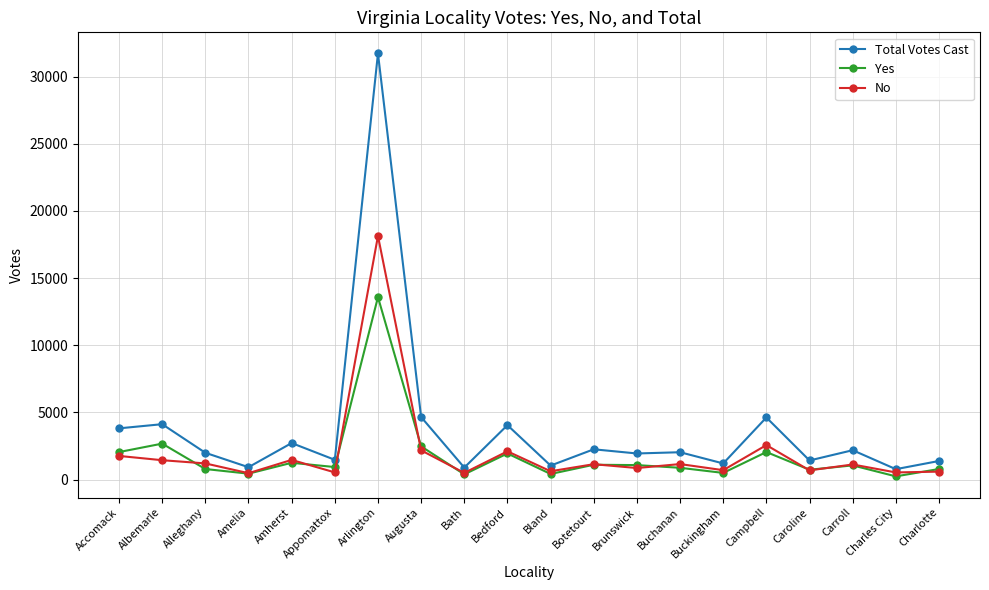

Where is No nearest to the value 9307?

Campbell